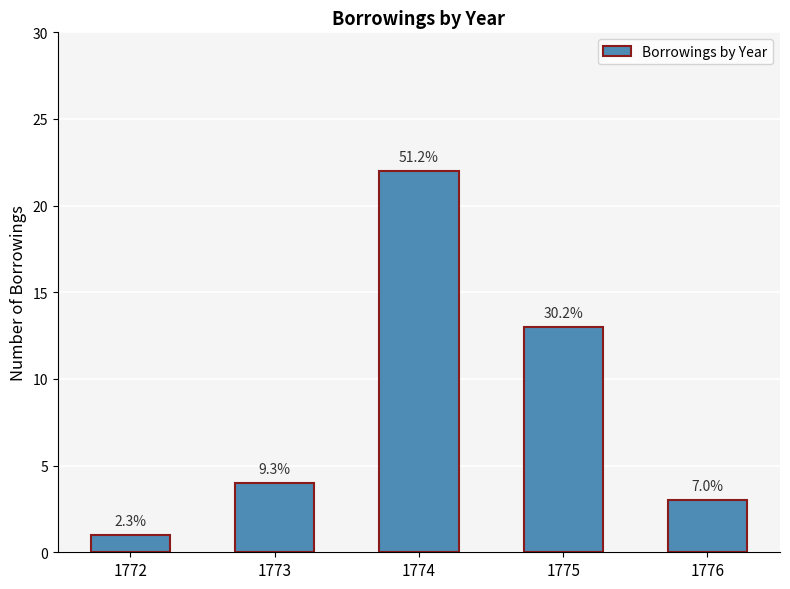

Reading right to left, transcribe all the data shown in this chart.

3	13	22	4	1